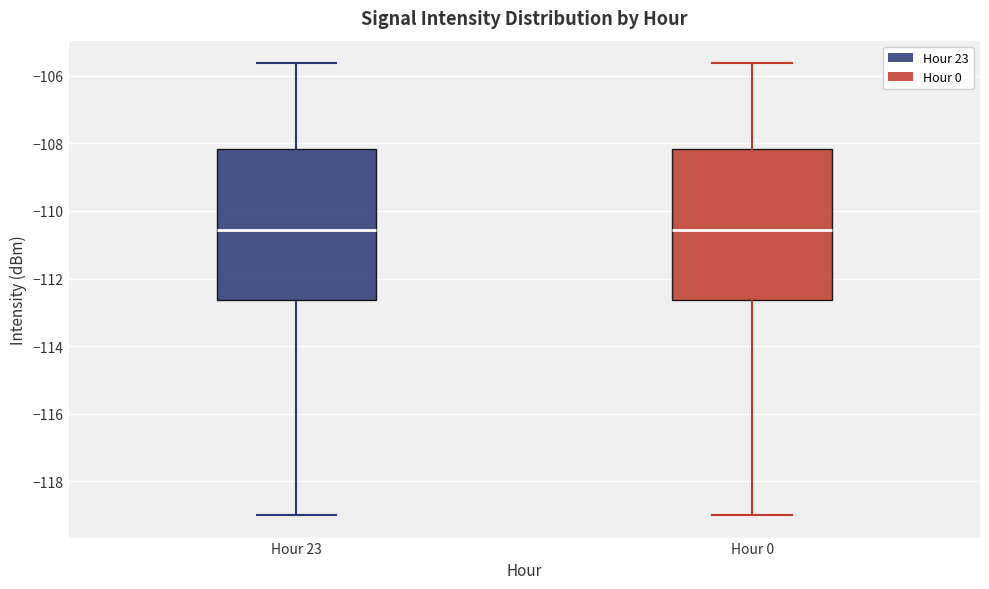

Reading left to right, transcribe this box plot: for each box, give where its median line is, the range the box spans, and where its two whiskers end, as read against the y-axis. The values are not printed on the chart, so give them approximately, as read against the axis.

Hour 23: median -110.6, box -112.6 to -108.2, whiskers -119.0 to -105.6
Hour 0: median -110.6, box -112.6 to -108.2, whiskers -119.0 to -105.6